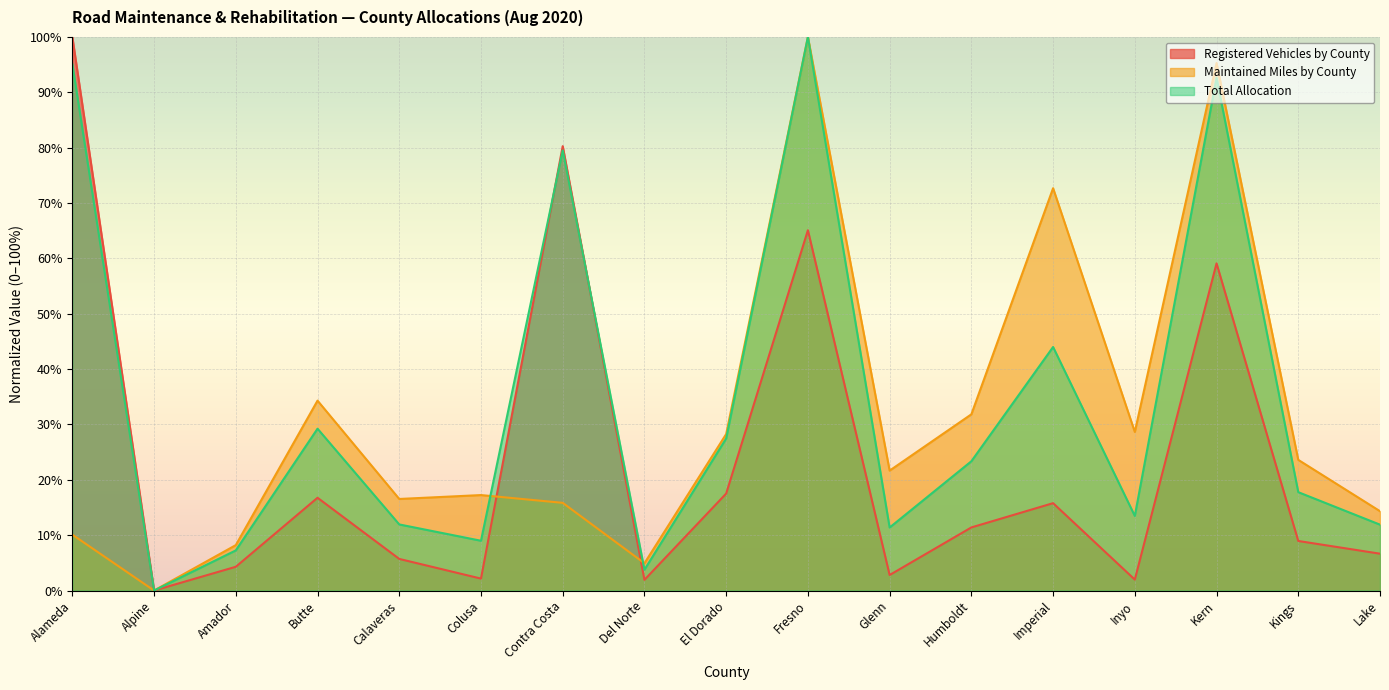

How many values in the Maintained Miles by County series exceed 0?

16